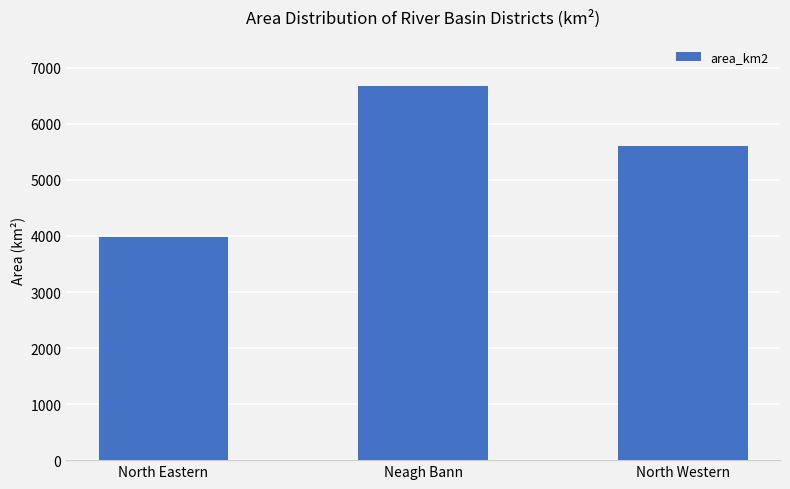

The chart shows a value of 3979.8 at North Eastern. True or false?

True